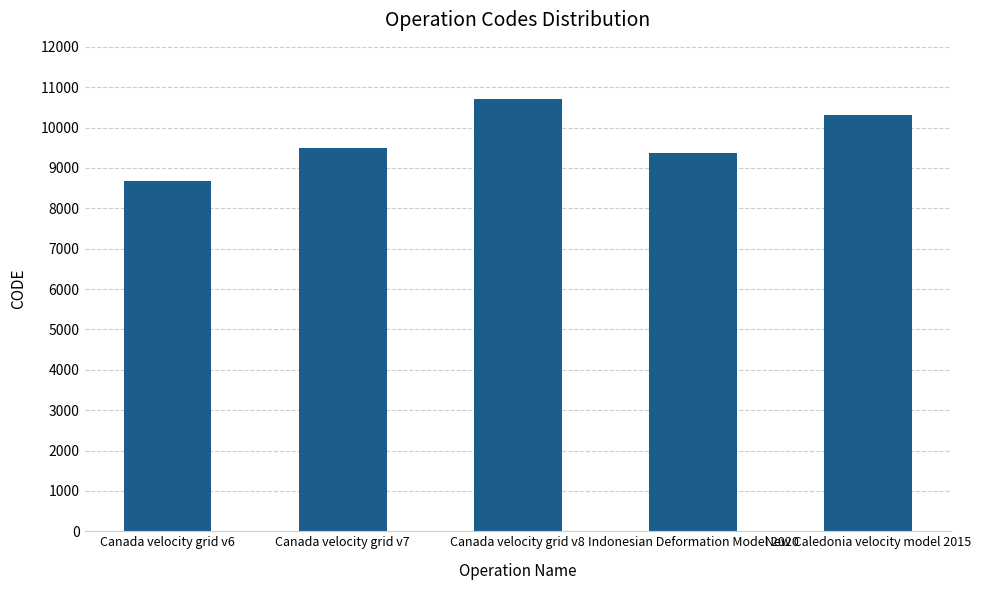

What position from the right is Canada velocity grid v6?

5